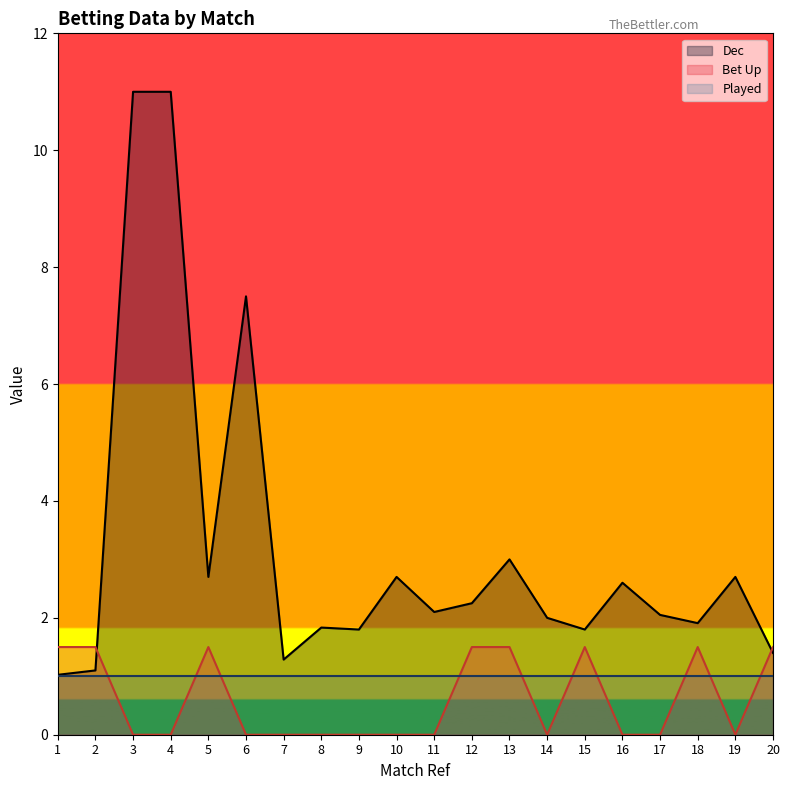

Count the number of categories in the chart.

20